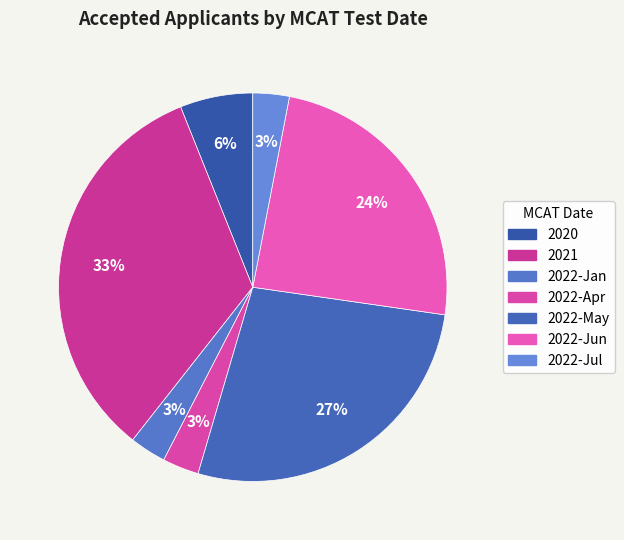

Rank the categories by value from lowest to highest.

2022-Jan, 2022-Apr, 2022-Jul, 2020, 2022-Jun, 2022-May, 2021